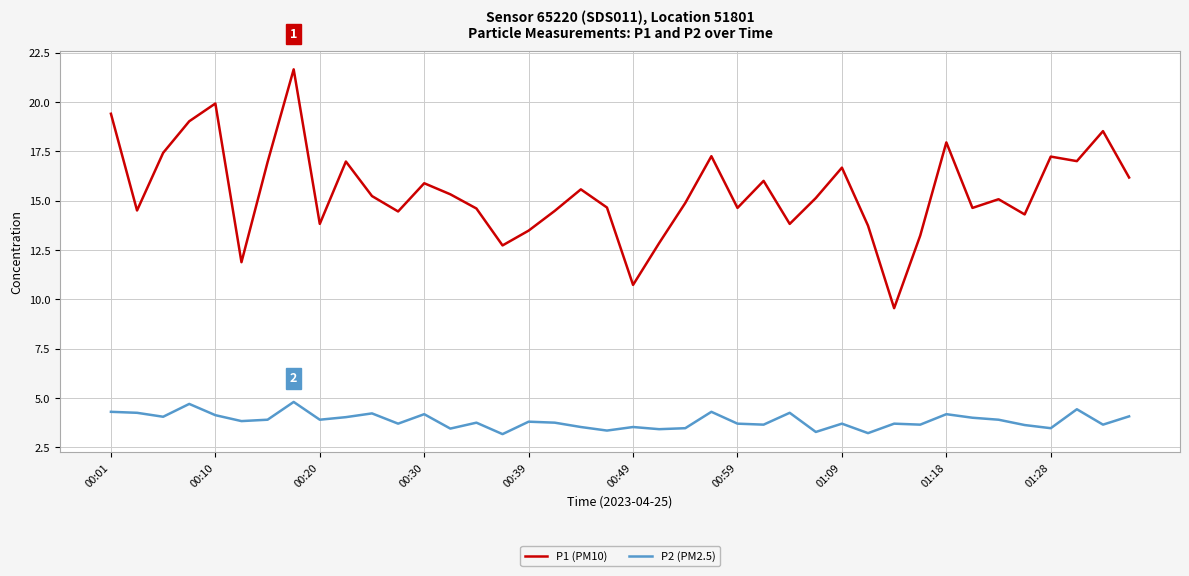

List the series in order of their peak value, lowest first.

P2 (PM2.5), P1 (PM10)